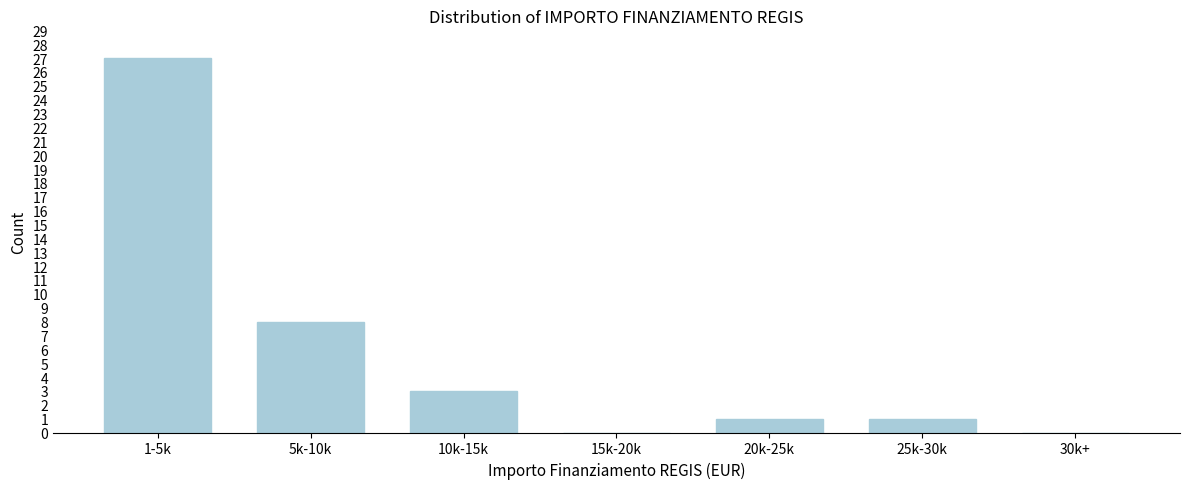

Reading left to right, extract all data points from this chart.

1-5k=27	5k-10k=8	10k-15k=3	15k-20k=0	20k-25k=1	25k-30k=1	30k+=0